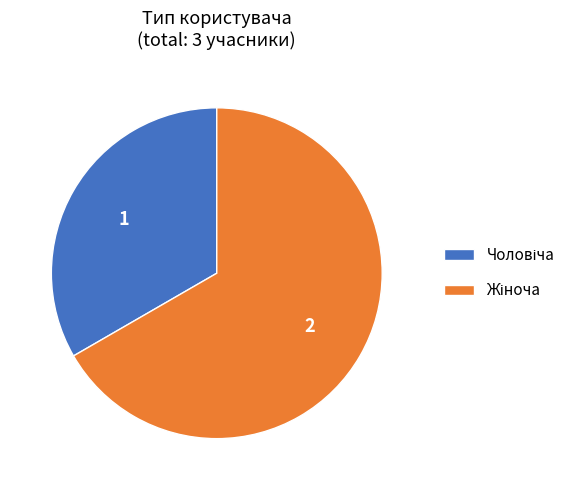

Count the number of slices in the pie.

2